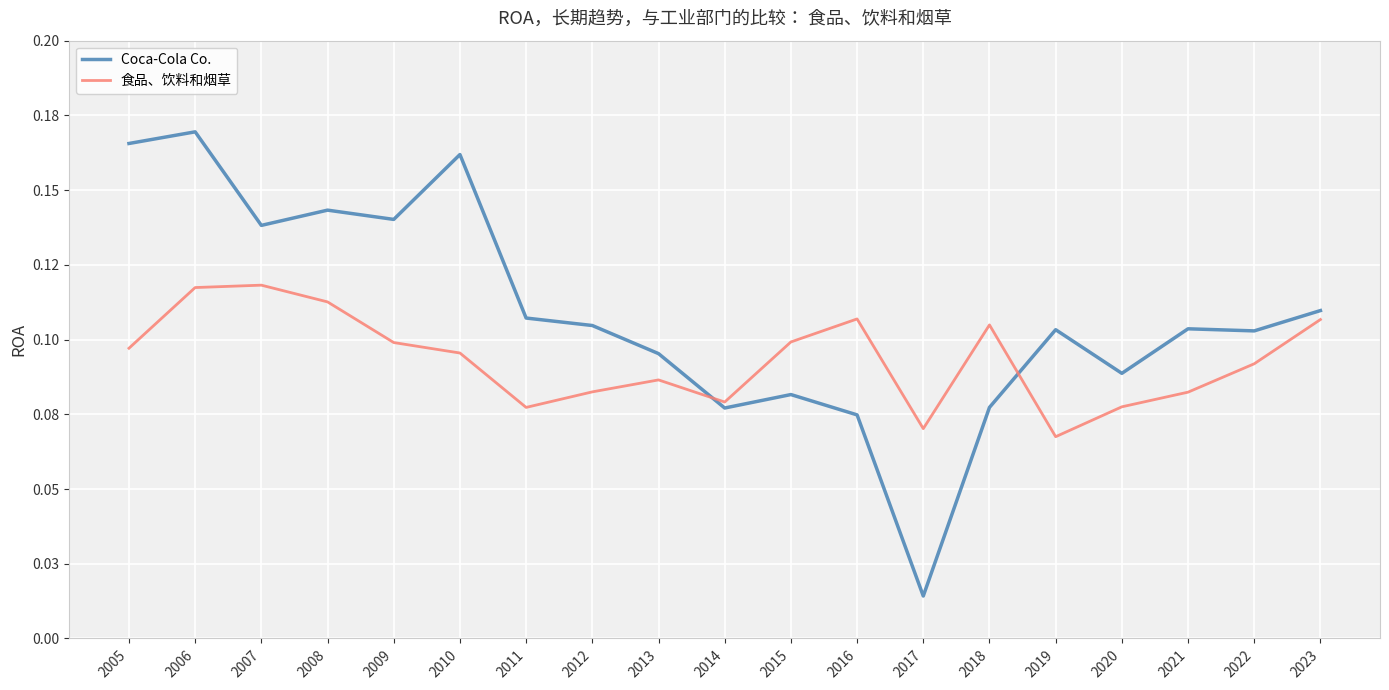

What are all the series names shown in the legend?

Coca-Cola Co., 食品、饮料和烟草